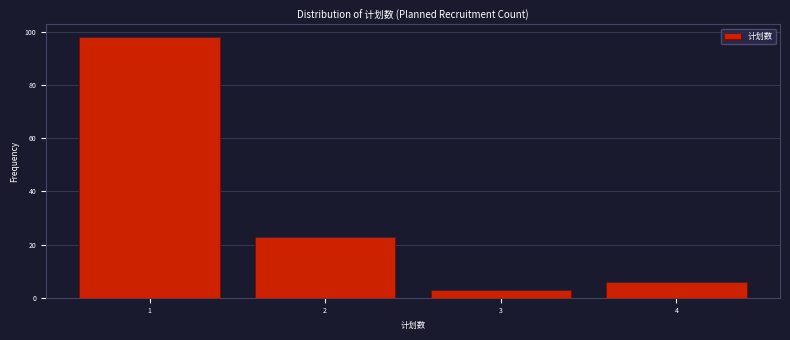

Reading right to left, list all the values displayed in this chart.

6	3	23	98